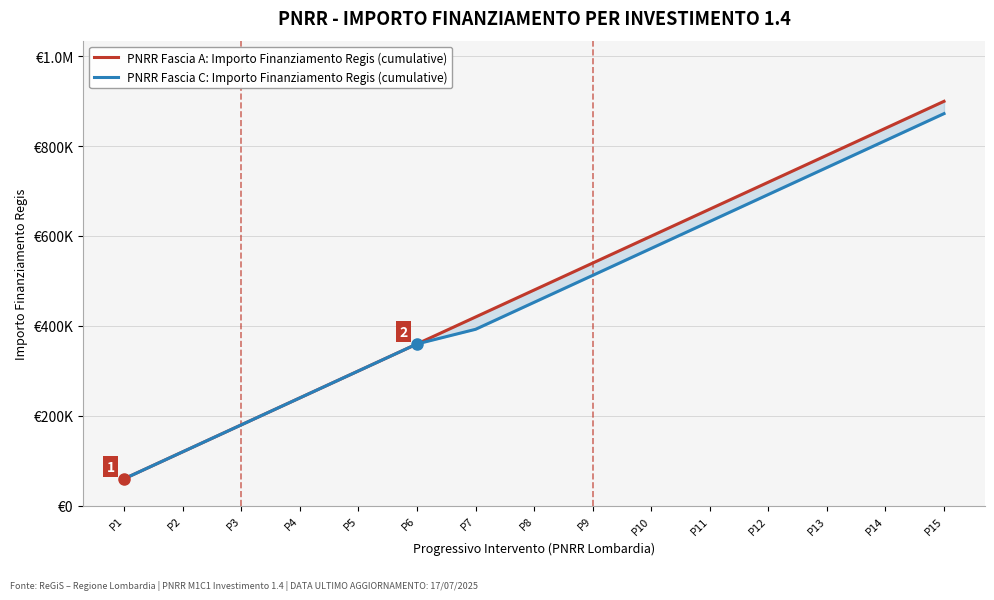

Rank the categories by PNRR Fascia A: Importo Finanziamento Regis (cumulative) value from highest to lowest.

P15, P14, P13, P12, P11, P10, P9, P8, P7, P6, P5, P4, P3, P2, P1